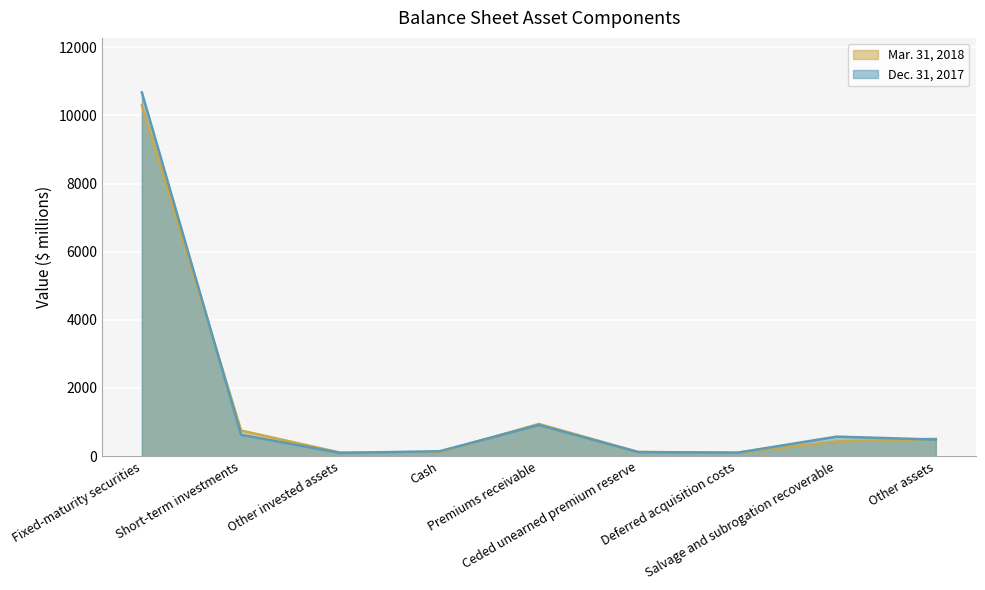

At which category is the sum across all series the highest?

Fixed-maturity securities